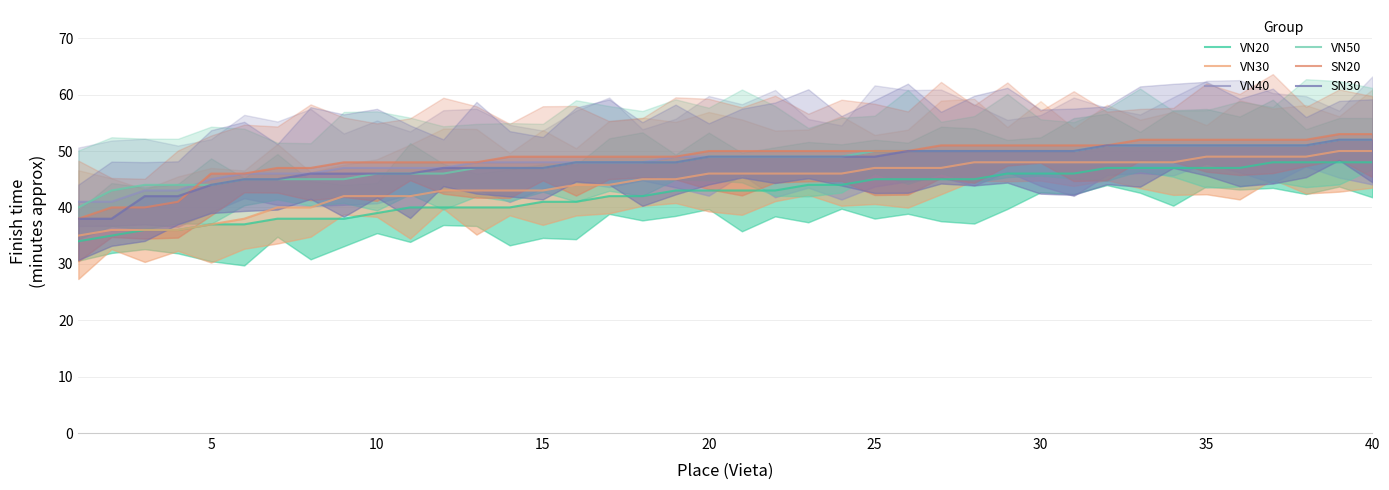

What is the value of the VN50 point at the 14th from the left?

47